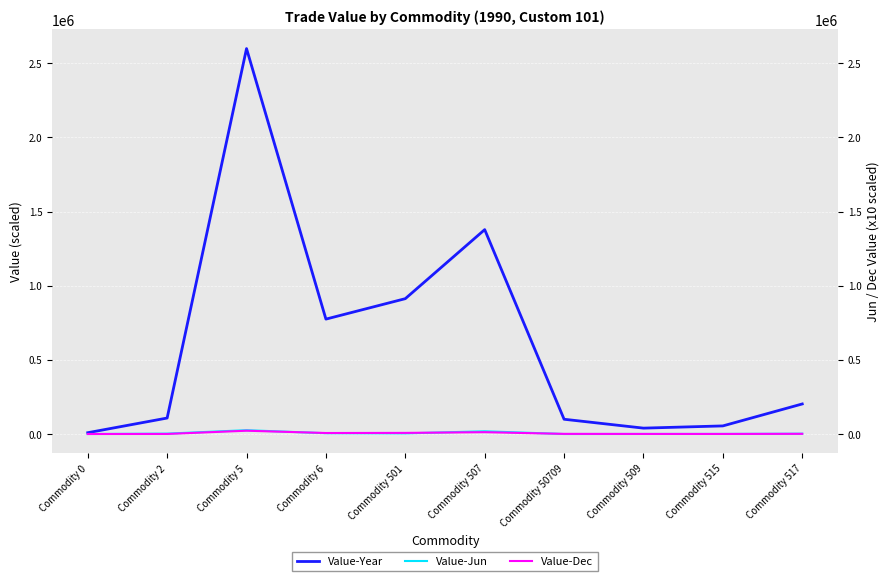

Between Commodity 2 and Commodity 515, which is larger?

Commodity 2